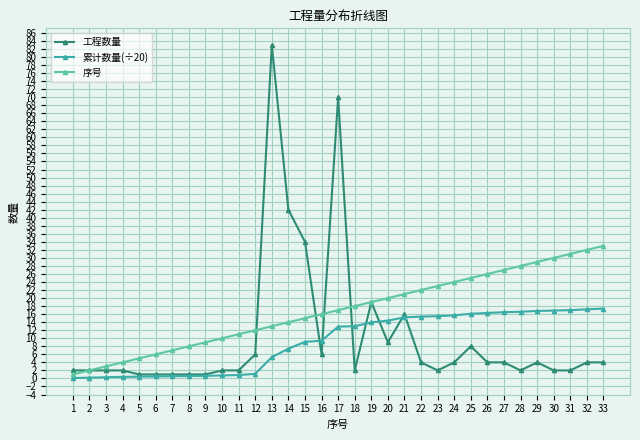

What is the value of the 序号 point at the 5th from the left?

5.0